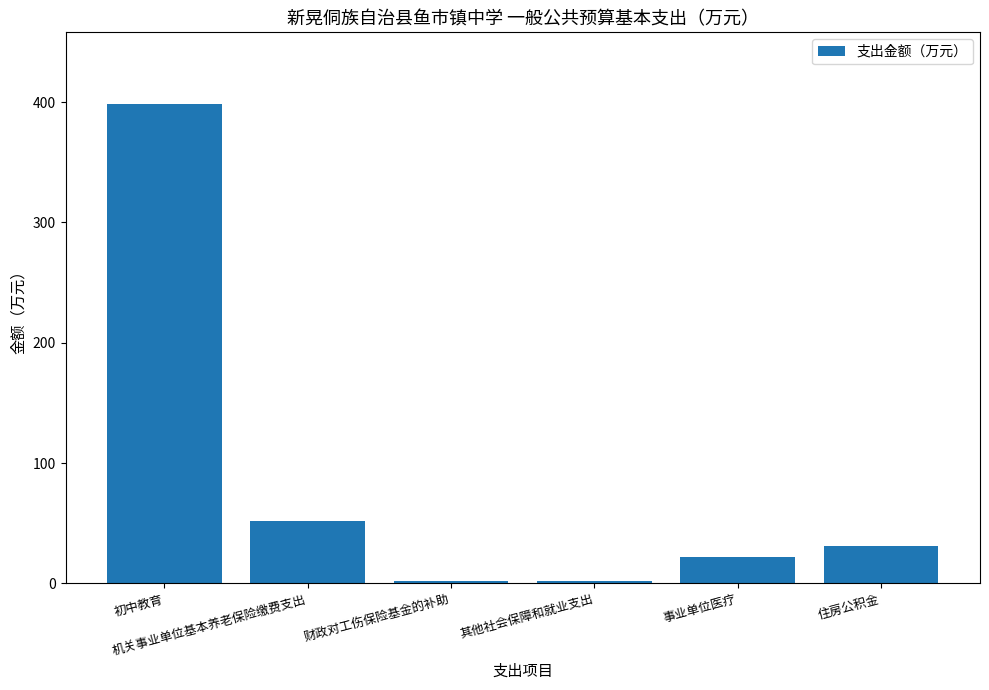

Which has a higher value, 财政对工伤保险基金的补助 or 初中教育?

初中教育